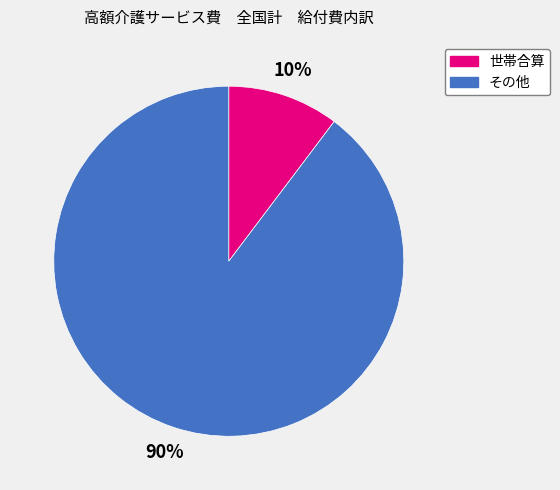

True or false: 世帯合算 accounts for 10% of the total.

True